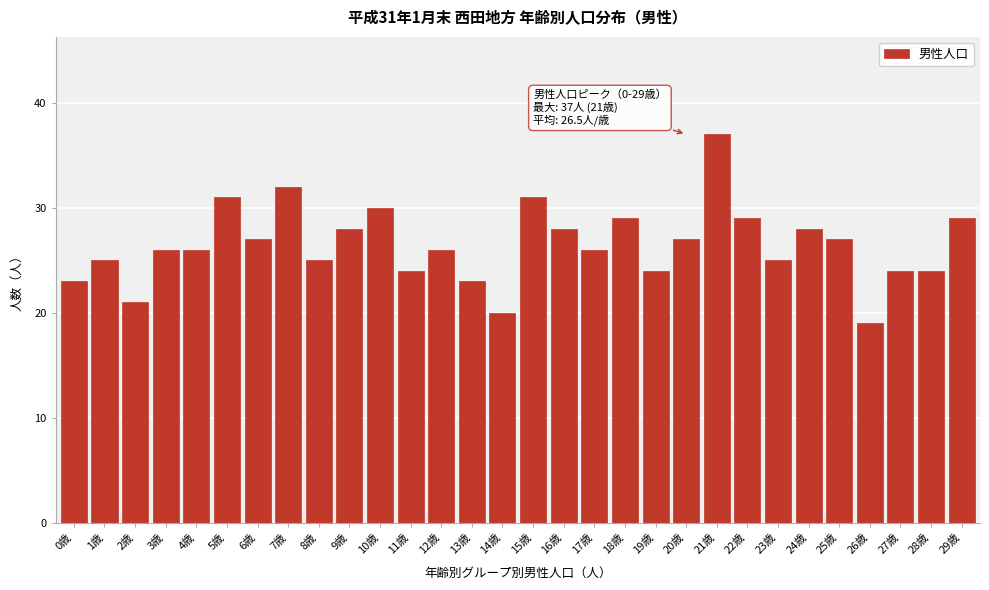

Reading left to right, extract all data points from this chart.

23	25	21	26	26	31	27	32	25	28	30	24	26	23	20	31	28	26	29	24	27	37	29	25	28	27	19	24	24	29